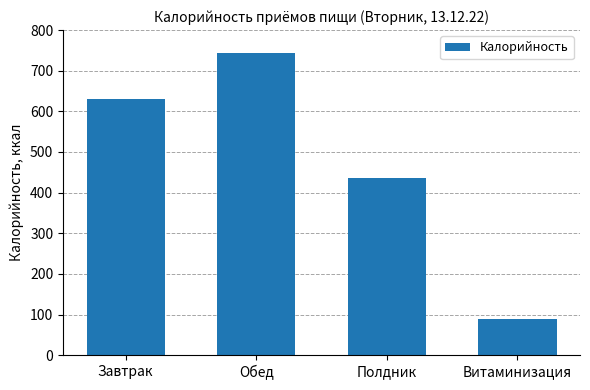

Which label corresponds to the smallest value in the chart?

Витаминизация